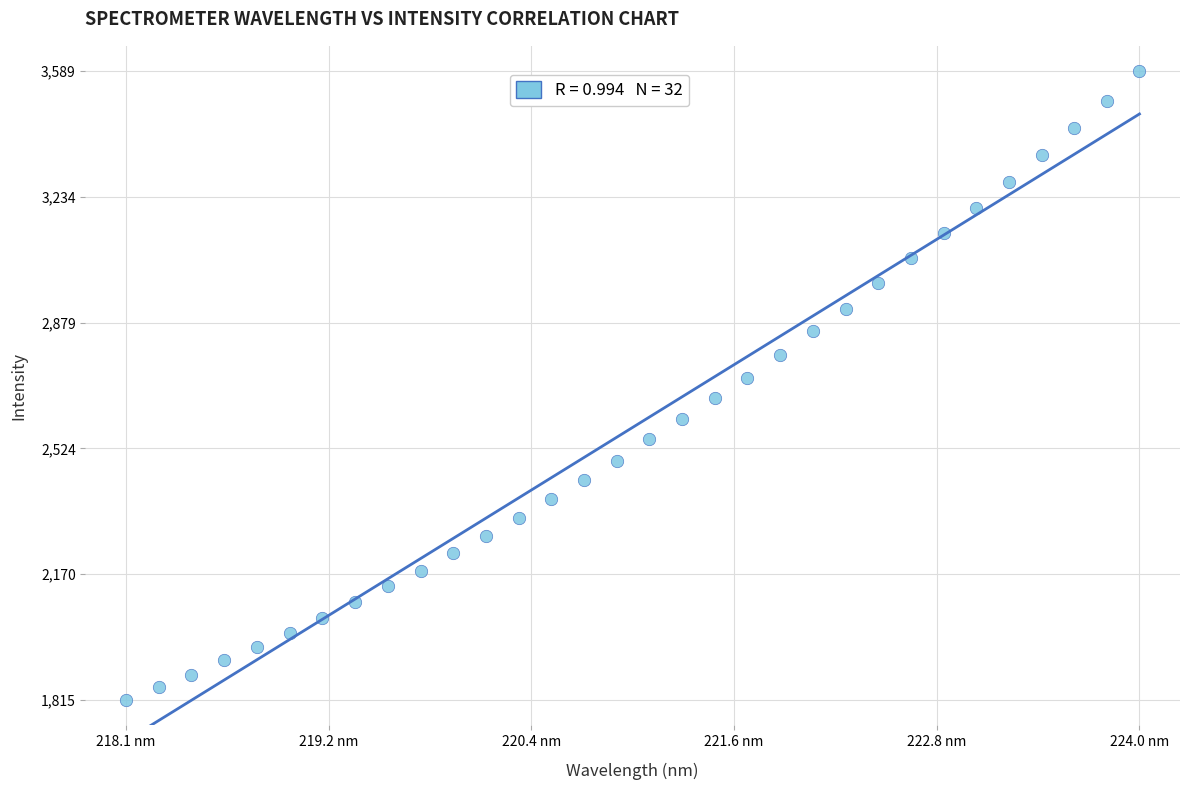

What is the range of X values (max minus min)?

5.9